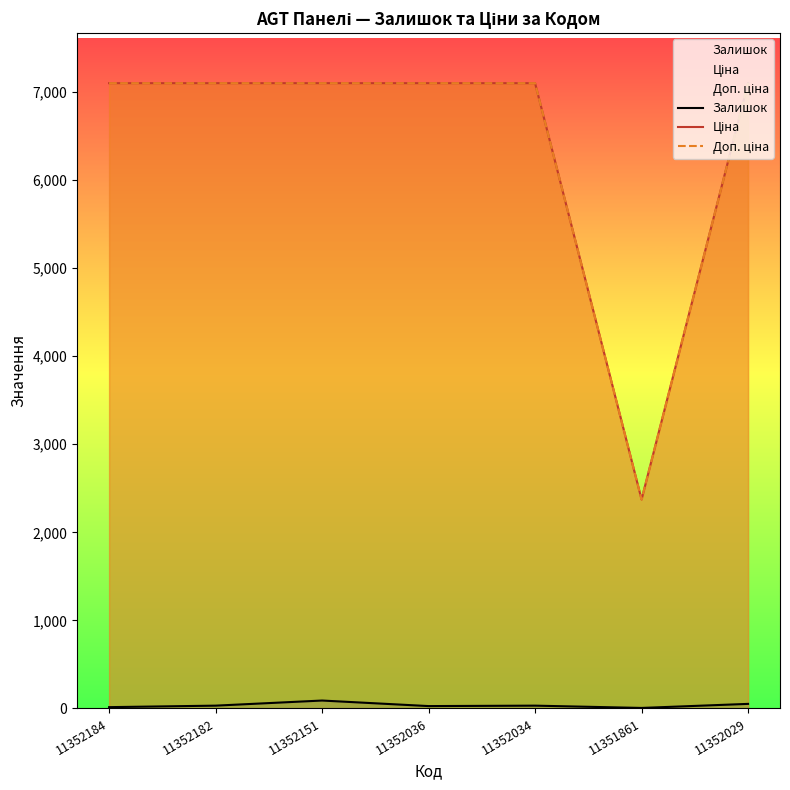

How many data points in Залишок are above 32?

2